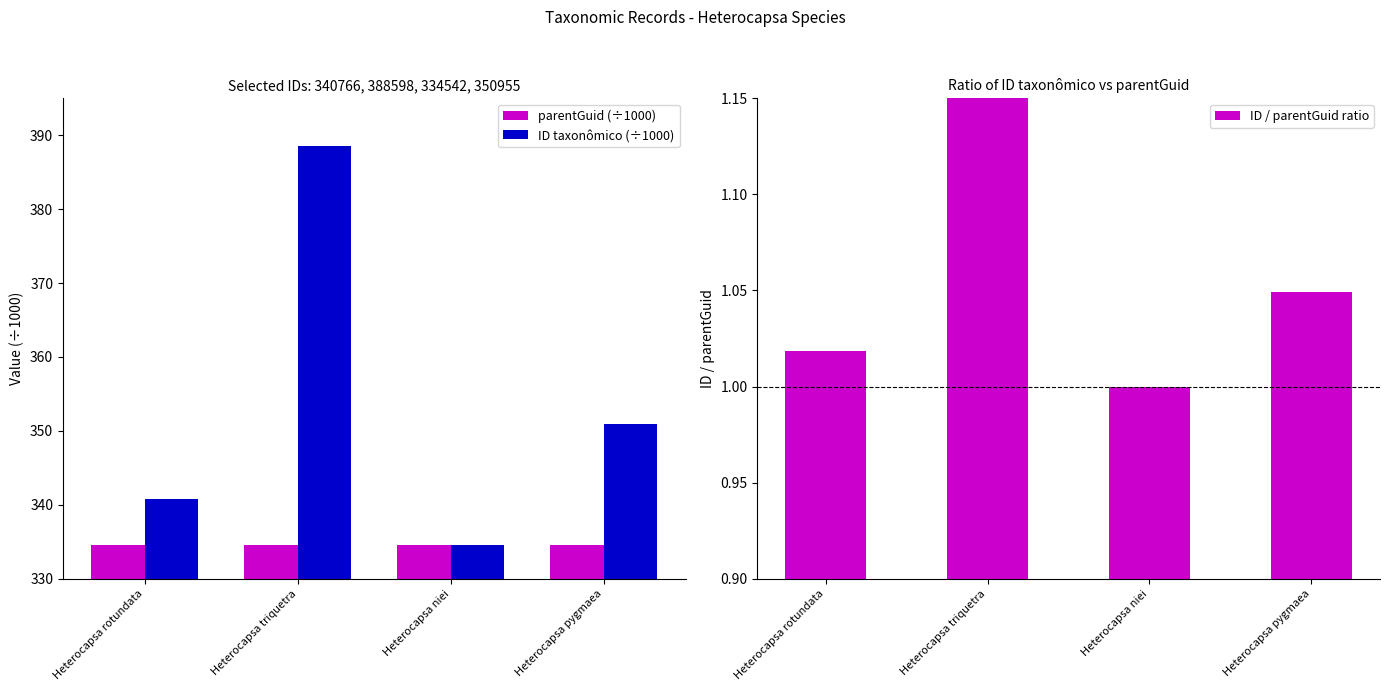

The value of ID / parentGuid ratio at Heterocapsa rotundata is 1.5. True or false?

False